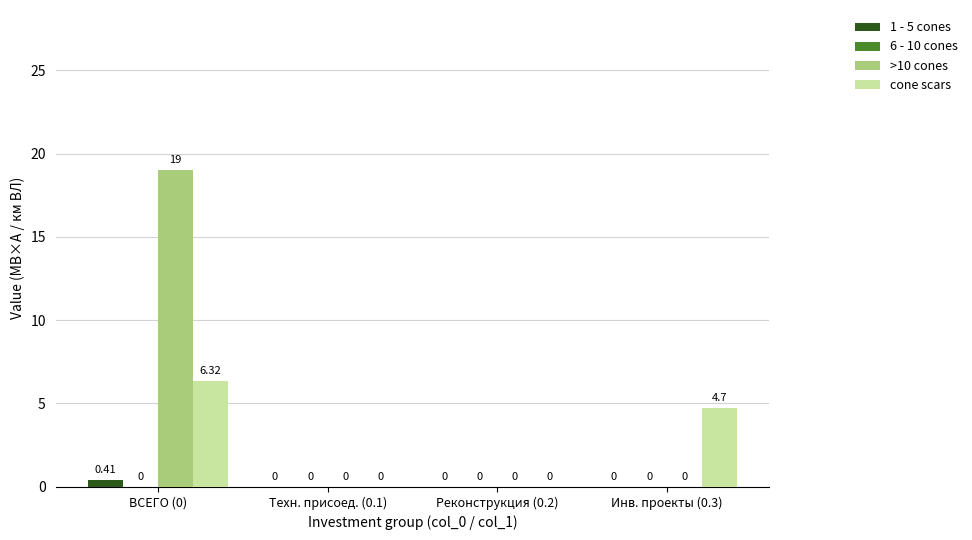

Where does the cone scars series first go above 4?

ВСЕГО (0)